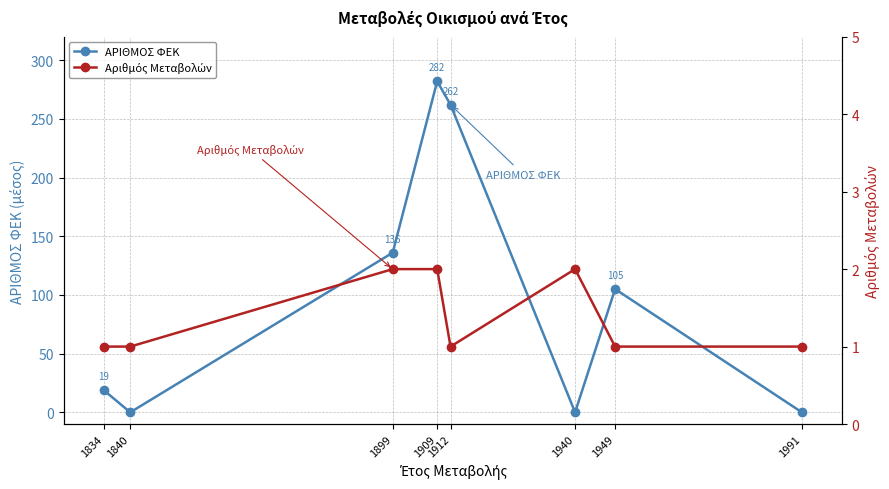

What is the highest value of the Αριθμός Μεταβολών series?

2